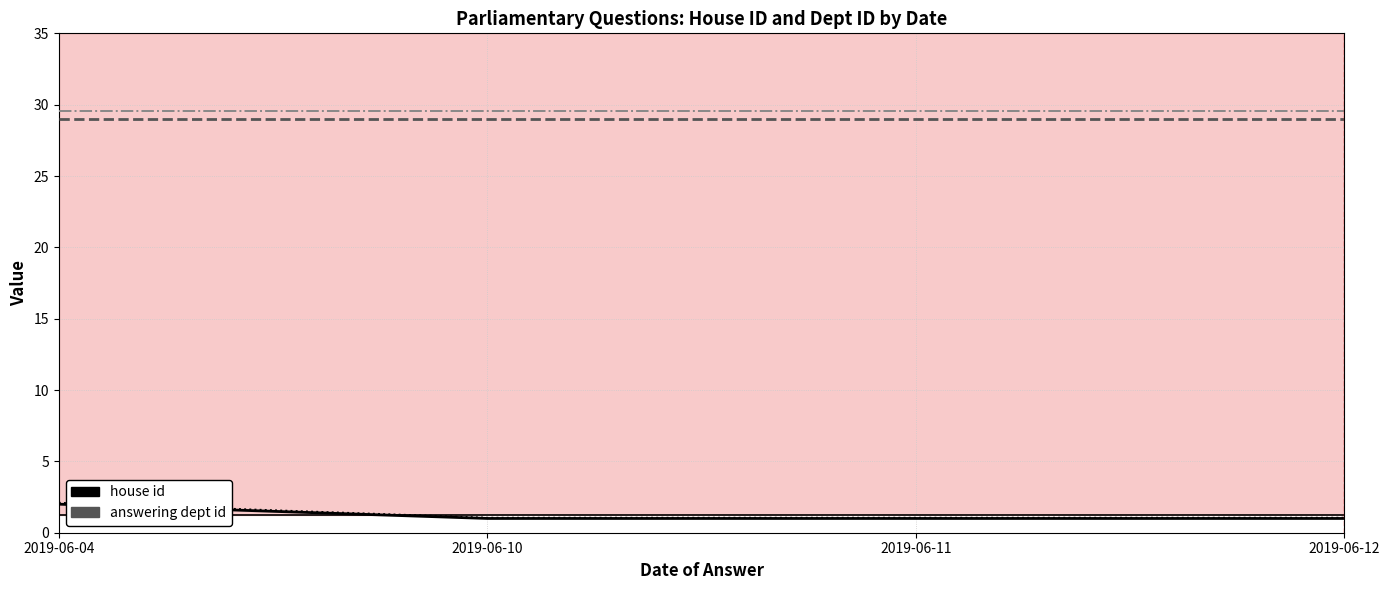

What is the total value across all series at 2019-06-04?

62.7